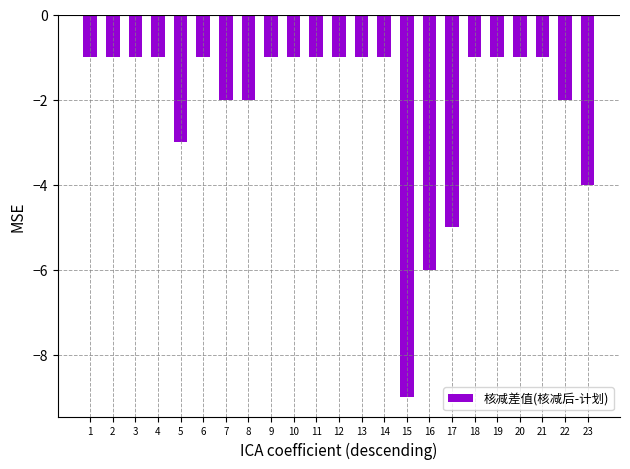

What is the value of the 16th bar from the left?

-6